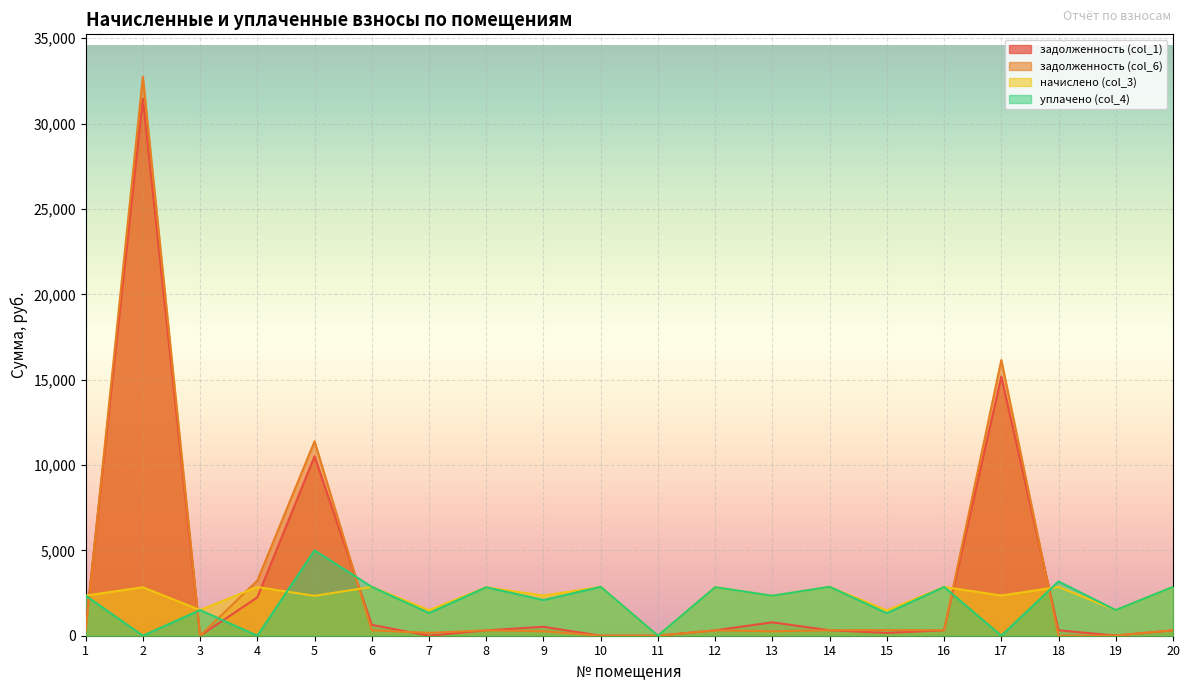

What is the difference between the maximum and minimum values in the задолженность (col_6) series?

32744.9